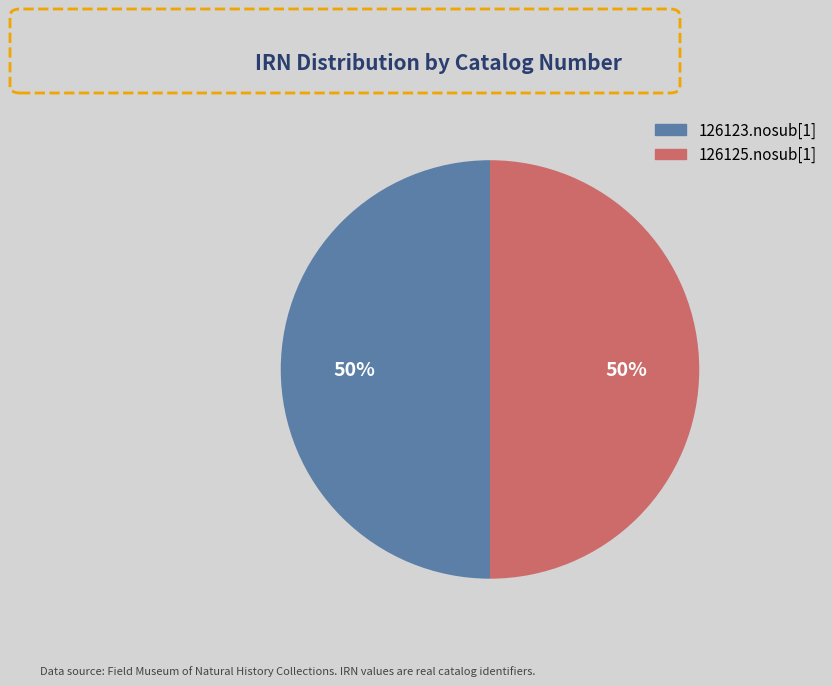

Do 126125.nosub[1] and 126123.nosub[1] together represent more than half of the pie?

Yes